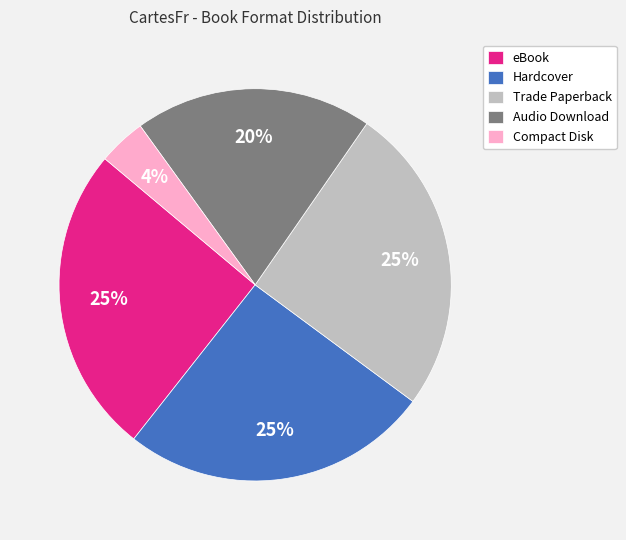

To the nearest percent, what percentage of the pie is Compact Disk?

4%